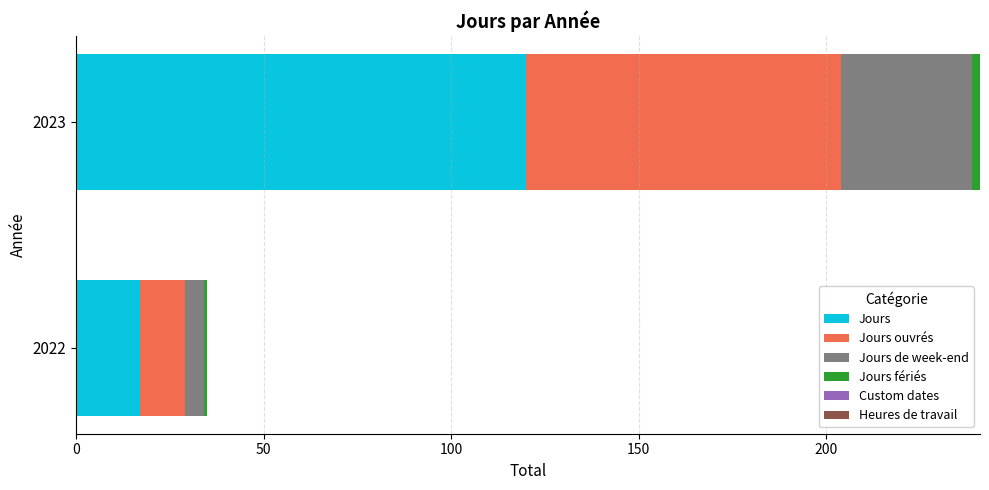

How many categories are shown in the chart?

2